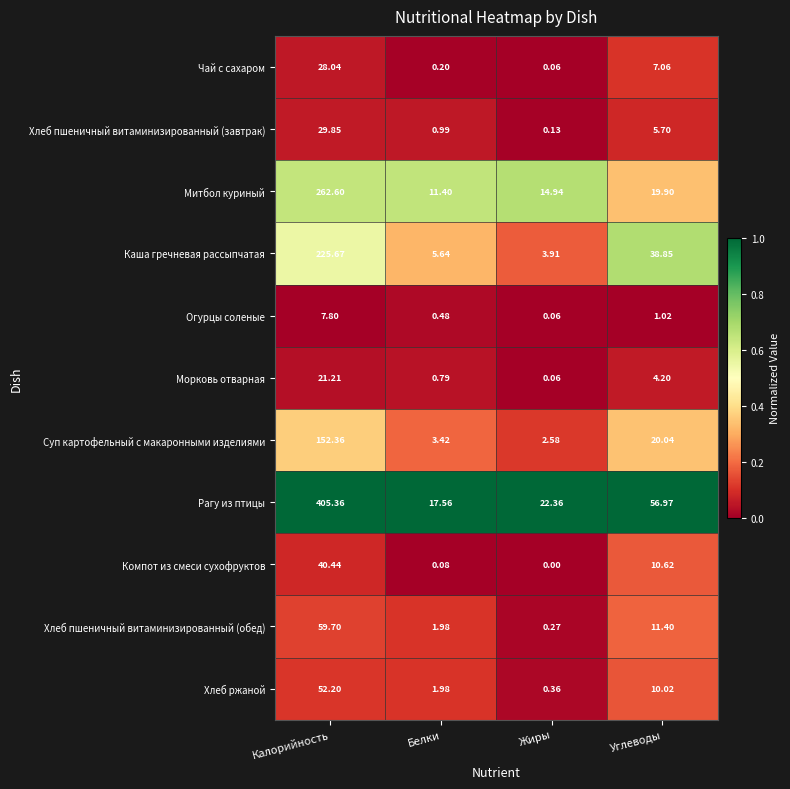

Which category has the lowest value across all series?

Жиры